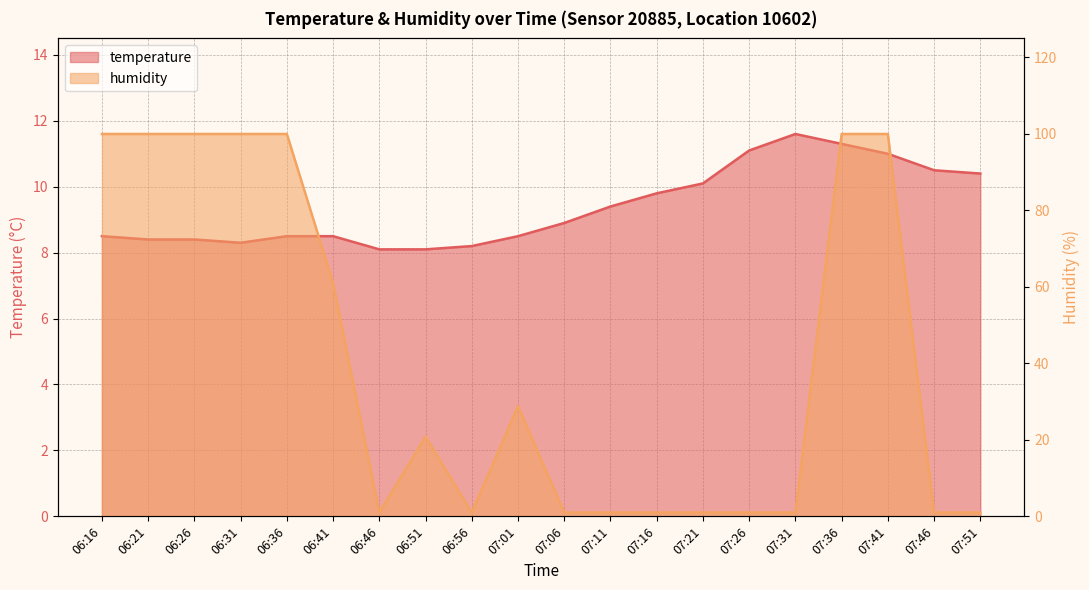

What is the label of the 18th point from the right?

06:26